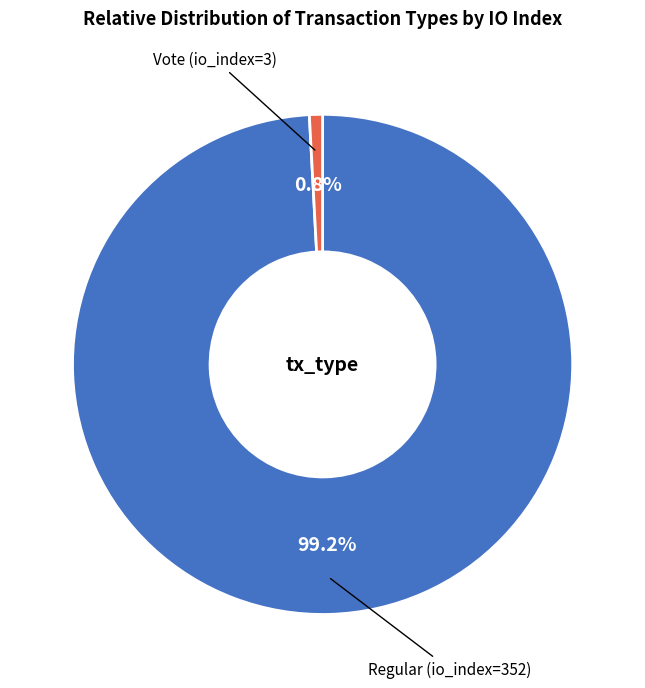

How many segments does this pie chart have?

2